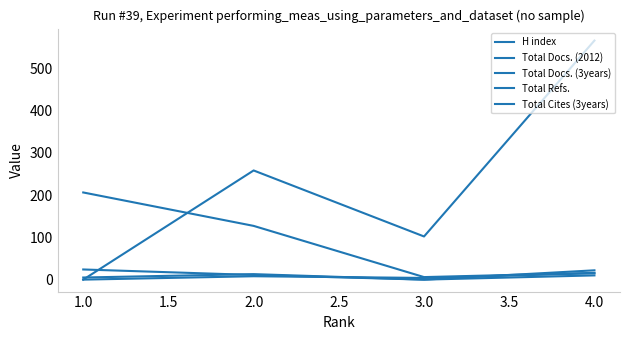

Does the chart have visible grid lines?

No